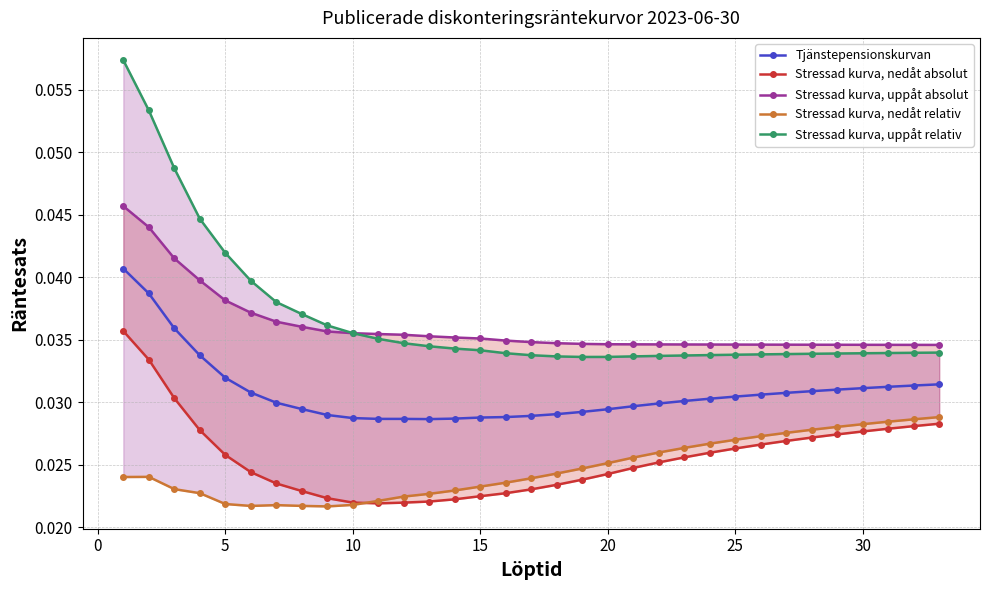

Count the Tjänstepensionskurvan values in the range 0 to 1.

33